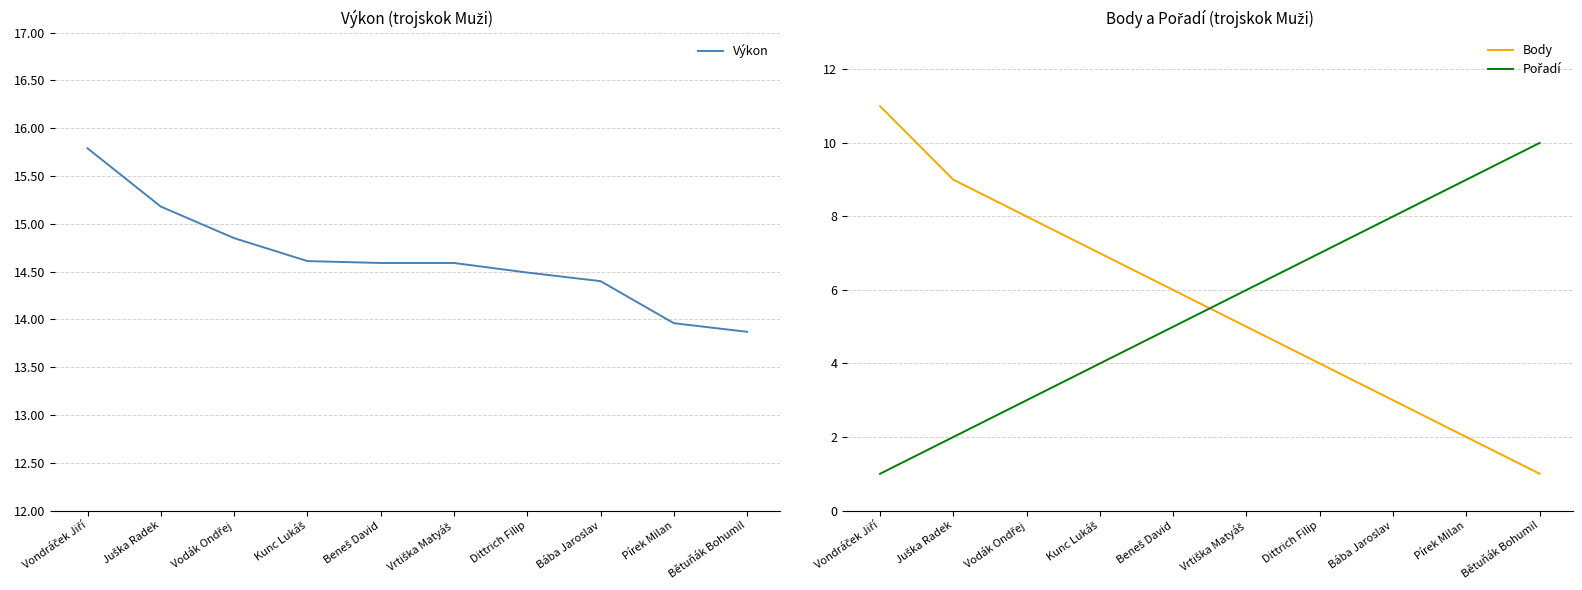

What is the difference between the highest and lowest values at Pírek Milan?

12.0